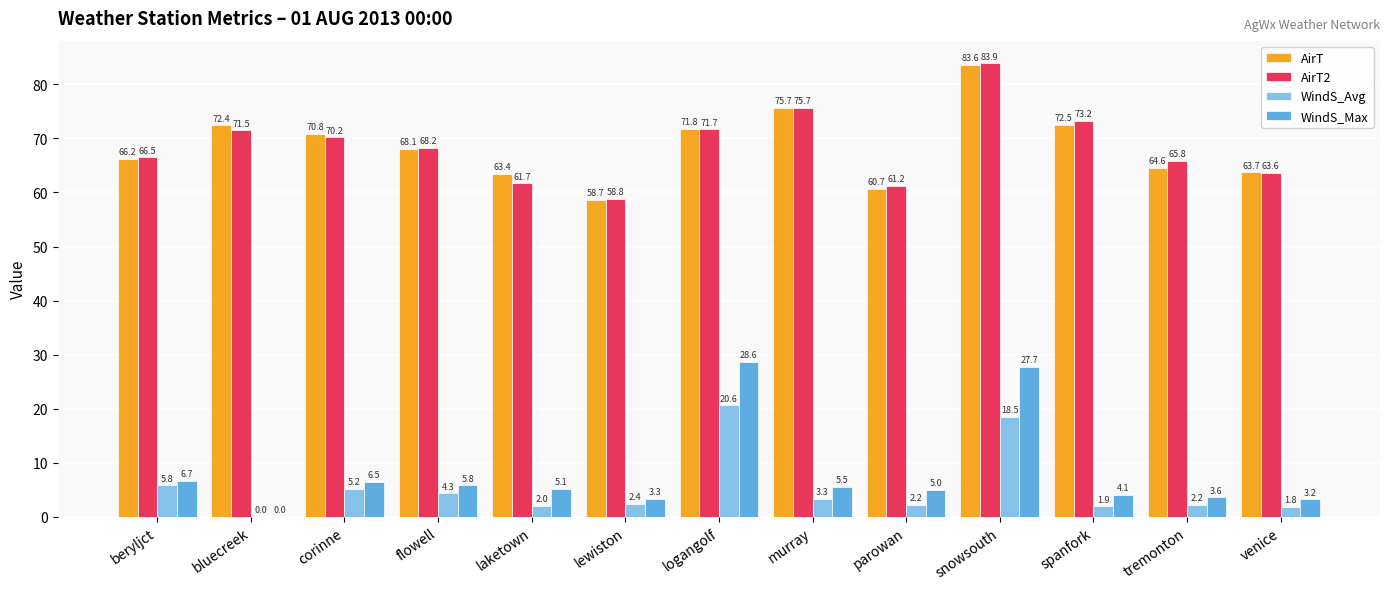

Which series changed the most between logangolf and tremonton?

WindS_Max